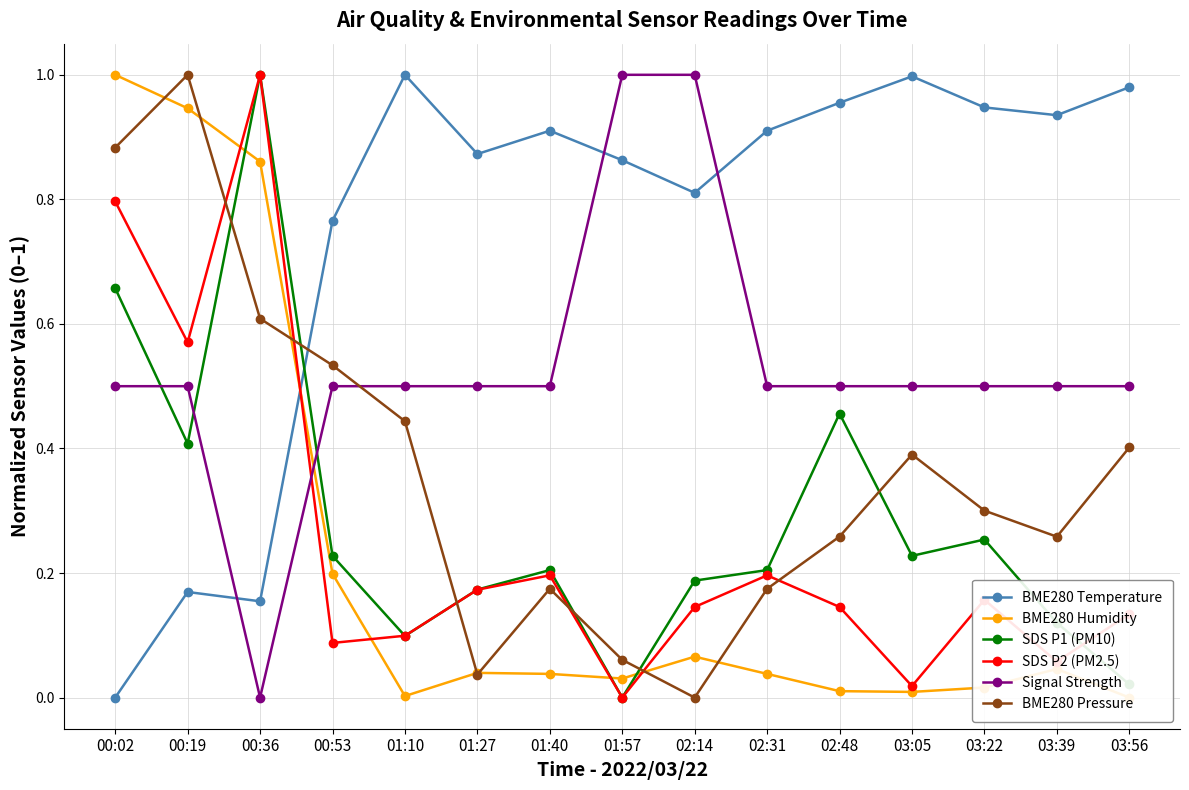

At which category is the sum across all series the highest?

00:02